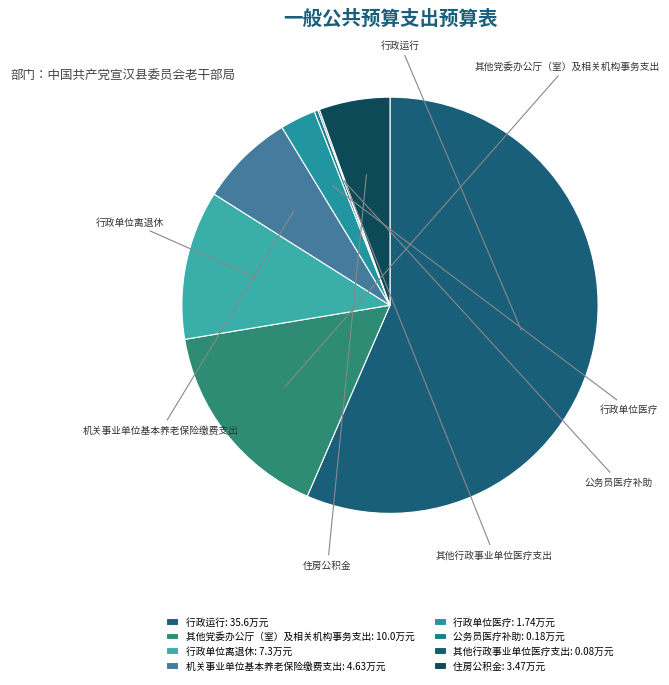

Does any single category account for the majority?

Yes